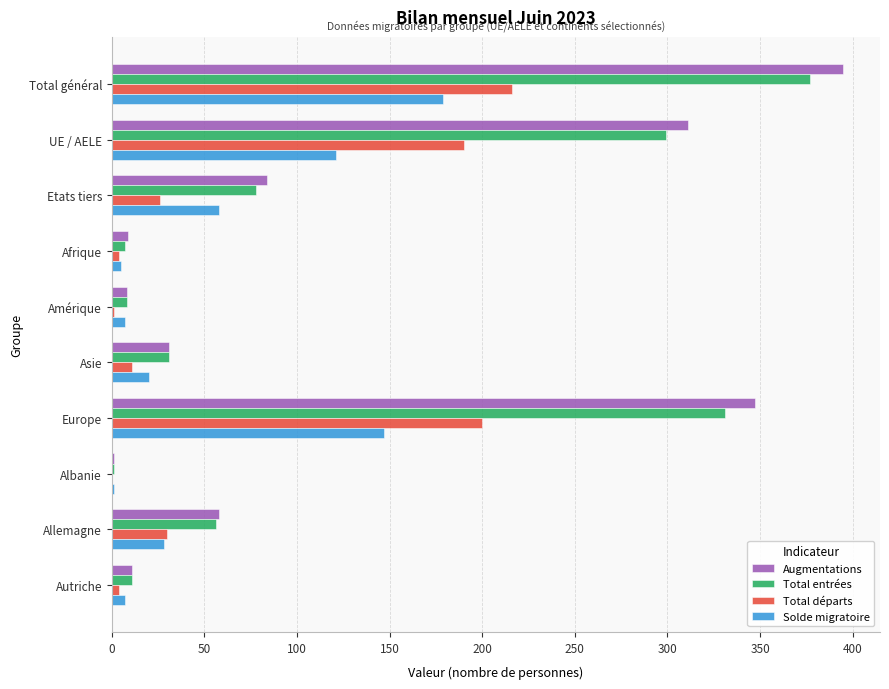

How many data points does each series have?

10